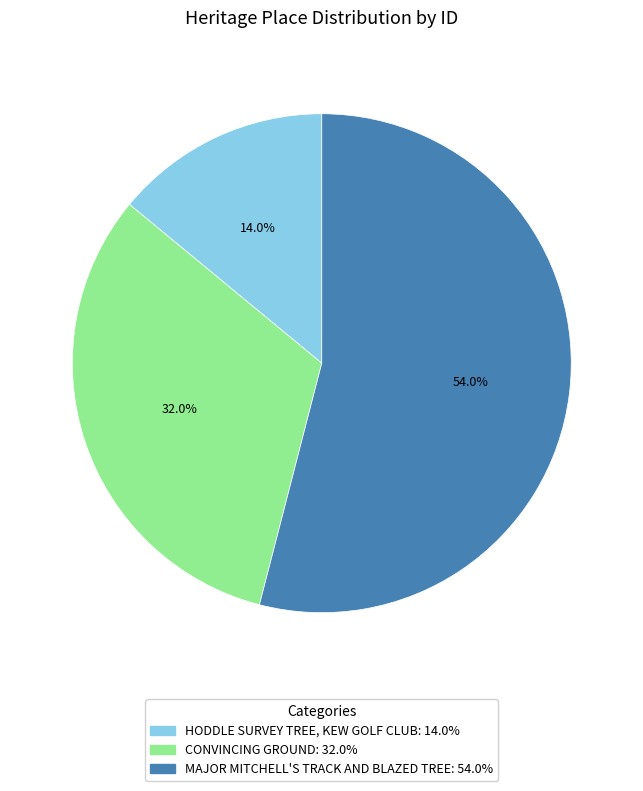

The CONVINCING GROUND slice represents 32% of the pie. True or false?

True